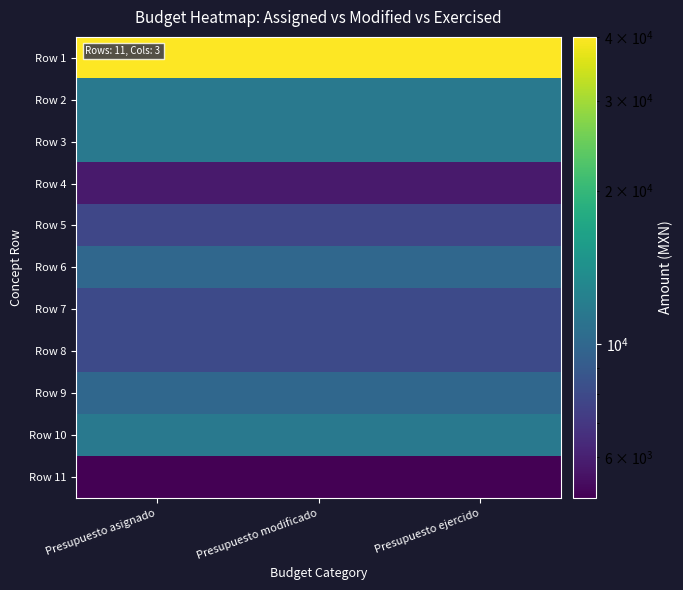

Reading left to right, what are all the values shown in this chart?

Row 1: Presupuesto asignado=40000.0	Presupuesto modificado=40000.0	Presupuesto ejercido=40000.0
Row 2: Presupuesto asignado=11600.0	Presupuesto modificado=11600.0	Presupuesto ejercido=11600.0
Row 3: Presupuesto asignado=11600.0	Presupuesto modificado=11600.0	Presupuesto ejercido=11600.0
Row 4: Presupuesto asignado=5800.0	Presupuesto modificado=5800.0	Presupuesto ejercido=5800.0
Row 5: Presupuesto asignado=7800.0	Presupuesto modificado=7800.0	Presupuesto ejercido=7800.0
Row 6: Presupuesto asignado=10000.0	Presupuesto modificado=10000.0	Presupuesto ejercido=10000.0
Row 7: Presupuesto asignado=8000.0	Presupuesto modificado=8000.0	Presupuesto ejercido=8000.0
Row 8: Presupuesto asignado=8000.0	Presupuesto modificado=8000.0	Presupuesto ejercido=8000.0
Row 9: Presupuesto asignado=9999.0	Presupuesto modificado=9999.0	Presupuesto ejercido=9999.0
Row 10: Presupuesto asignado=11600.0	Presupuesto modificado=11600.0	Presupuesto ejercido=11600.0
Row 11: Presupuesto asignado=5000.0	Presupuesto modificado=5000.0	Presupuesto ejercido=5000.0